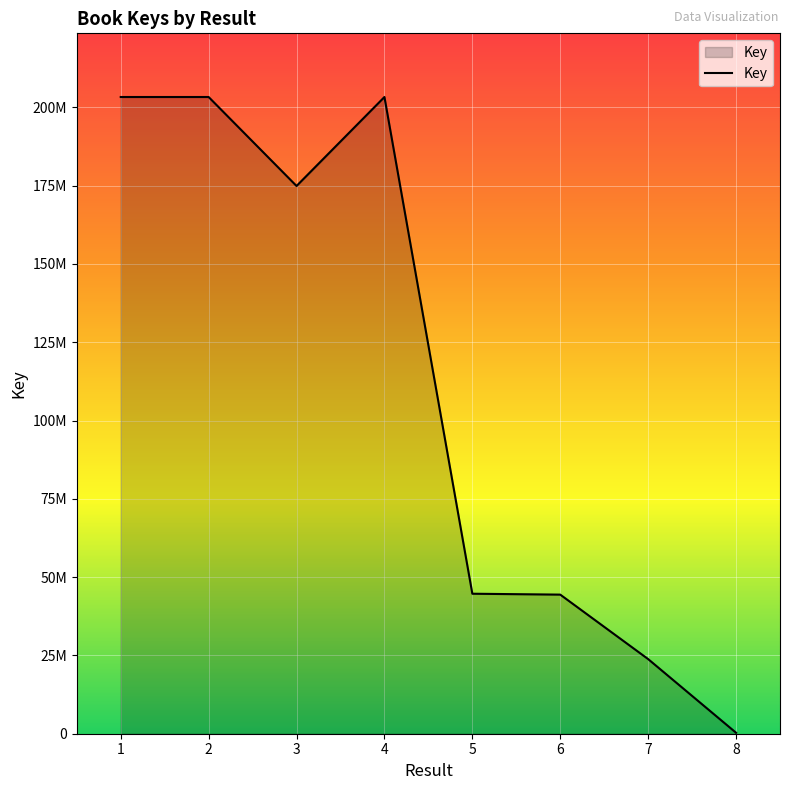

Does the chart display data point markers on the line(s)?

No